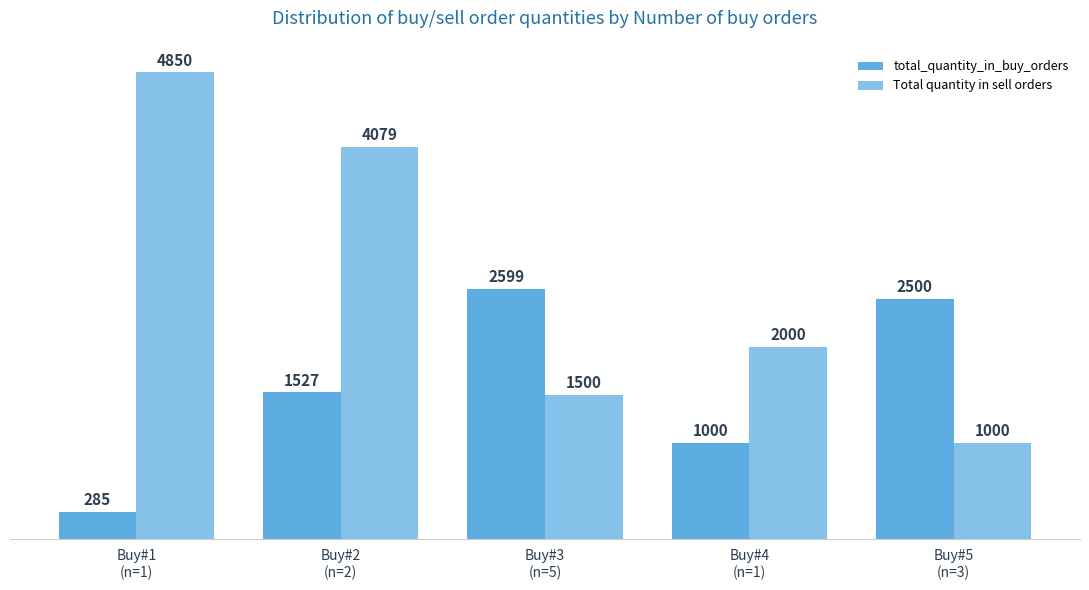

What is the highest value of the total_quantity_in_buy_orders series?

2599